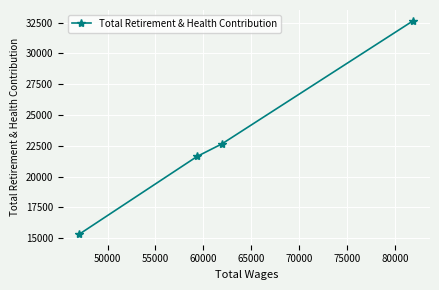

What is the difference between the maximum and minimum values?

17323